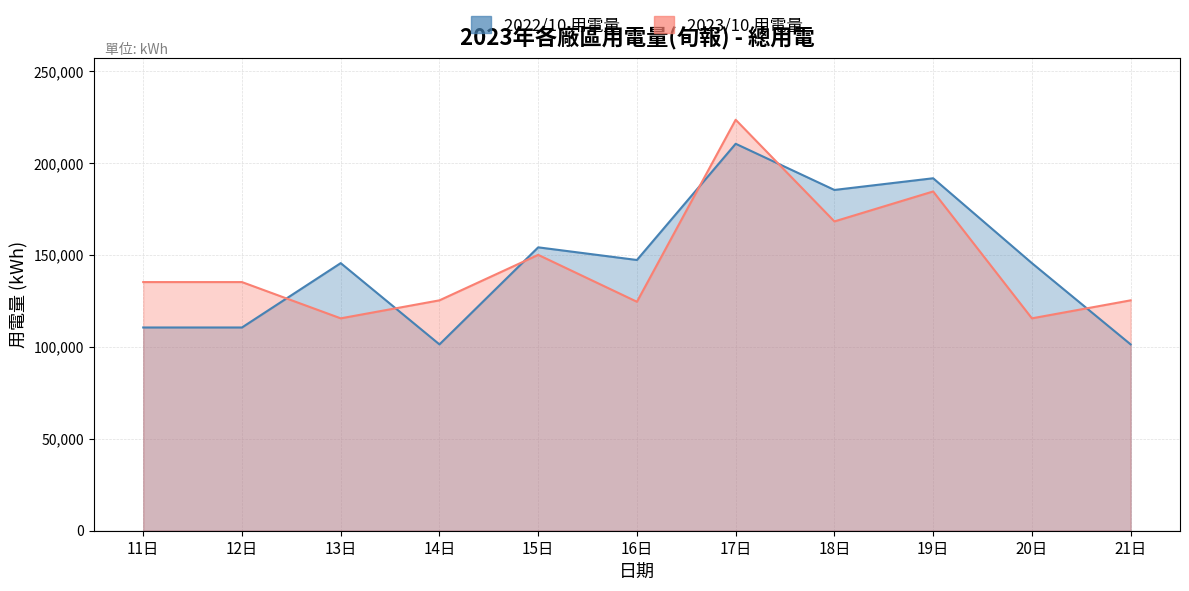

Is the value of 2022/10 用電量 at 13日 greater than the value of 2023/10 用電量 at 15日?

No